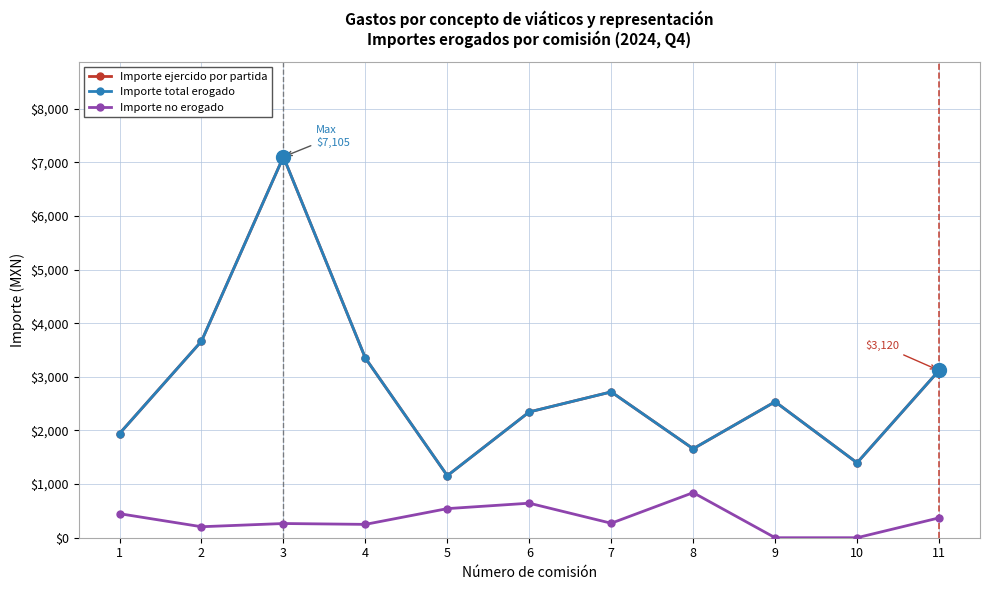

Is the value of Importe ejercido por partida at 10 greater than the value of Importe total erogado at 5?

Yes